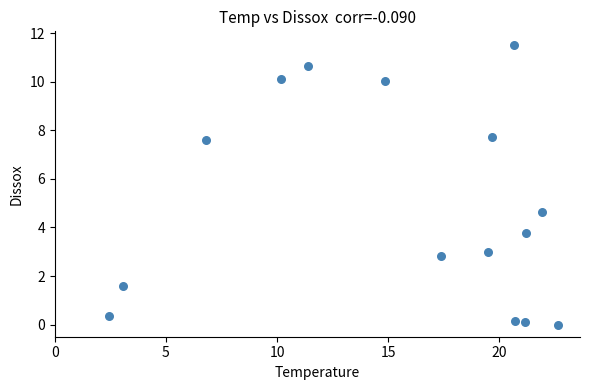

What Y value in the scatter plot is closest to 5?

4.7